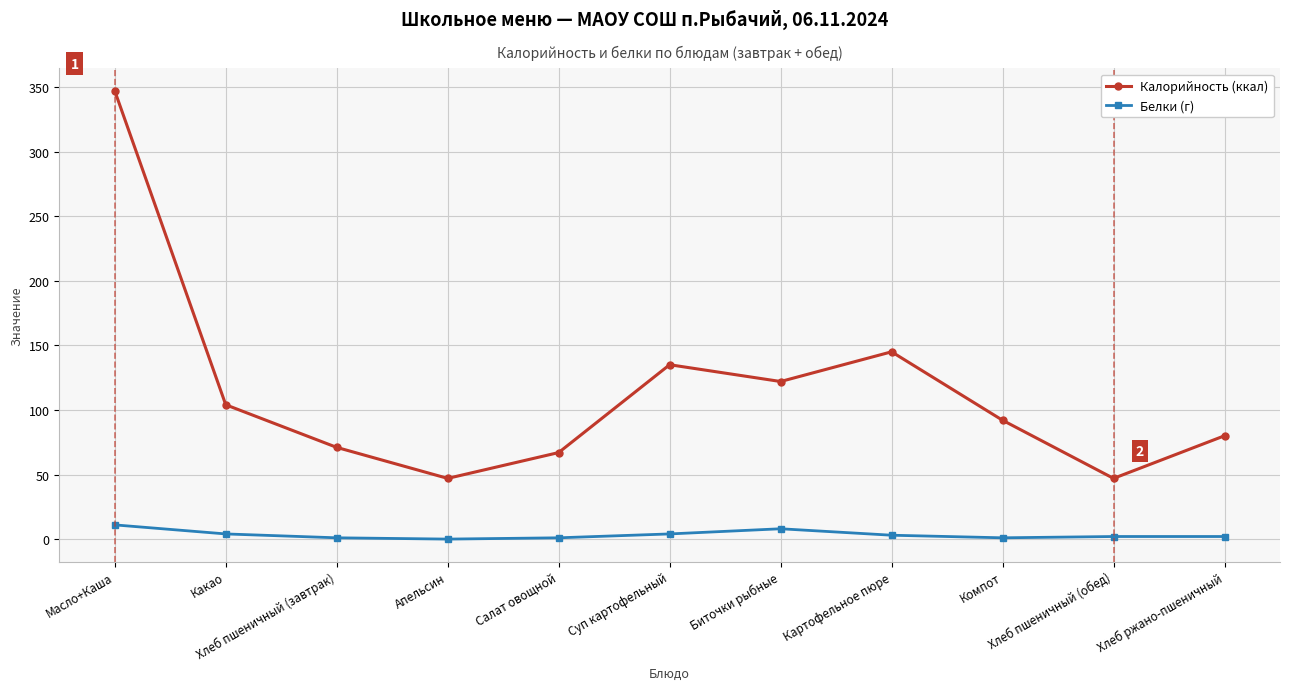

Which series has the largest range (max minus min)?

Калорийность (ккал)